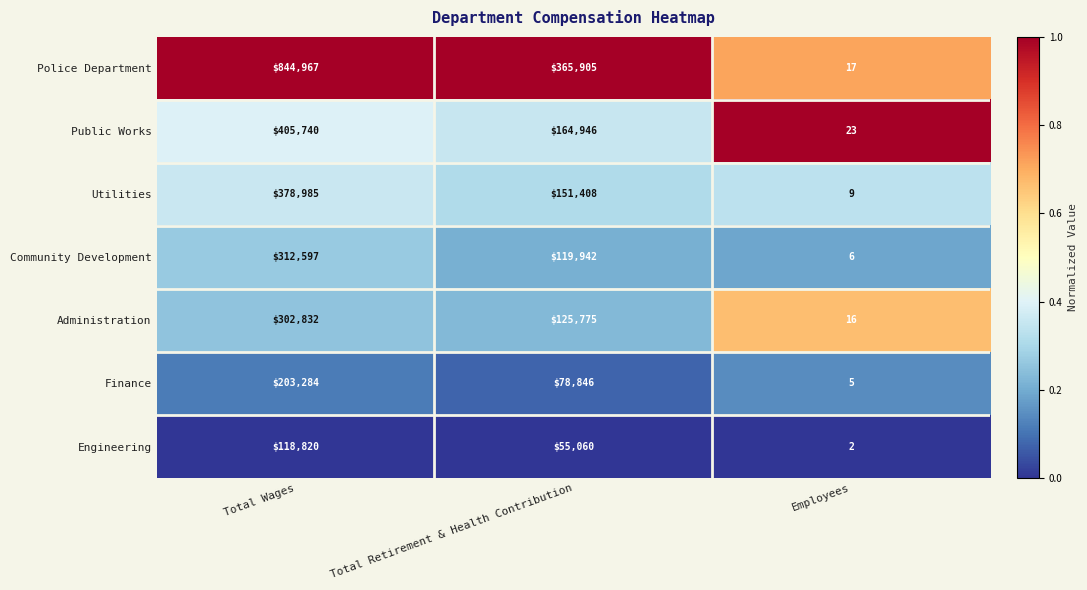

Count the number of categories in the chart.

3